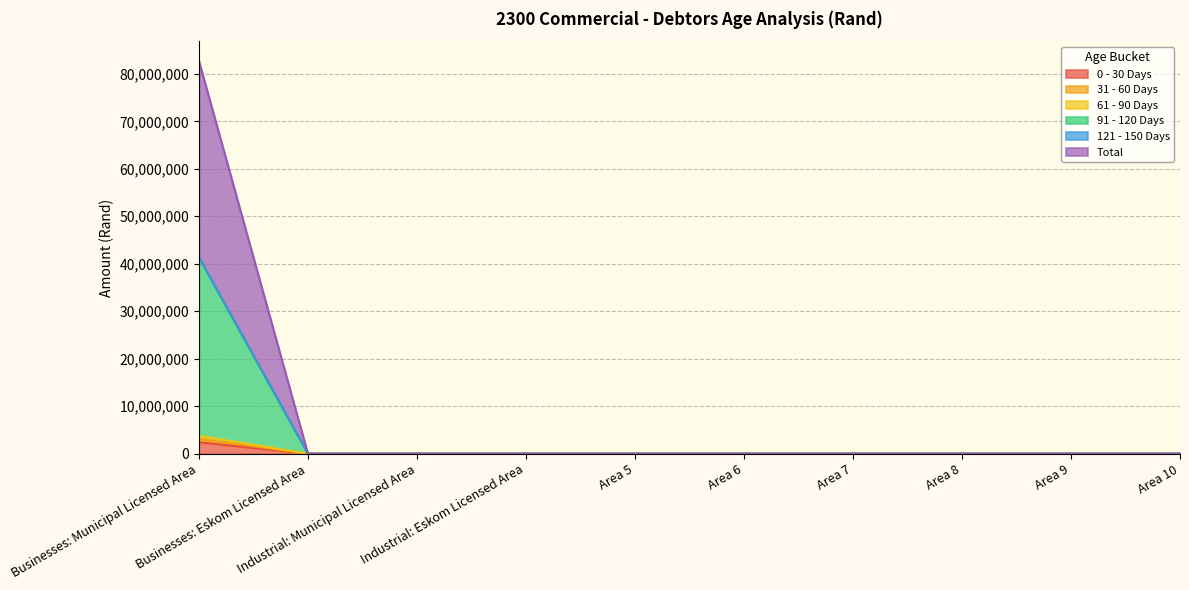

Does the chart have visible grid lines?

Yes